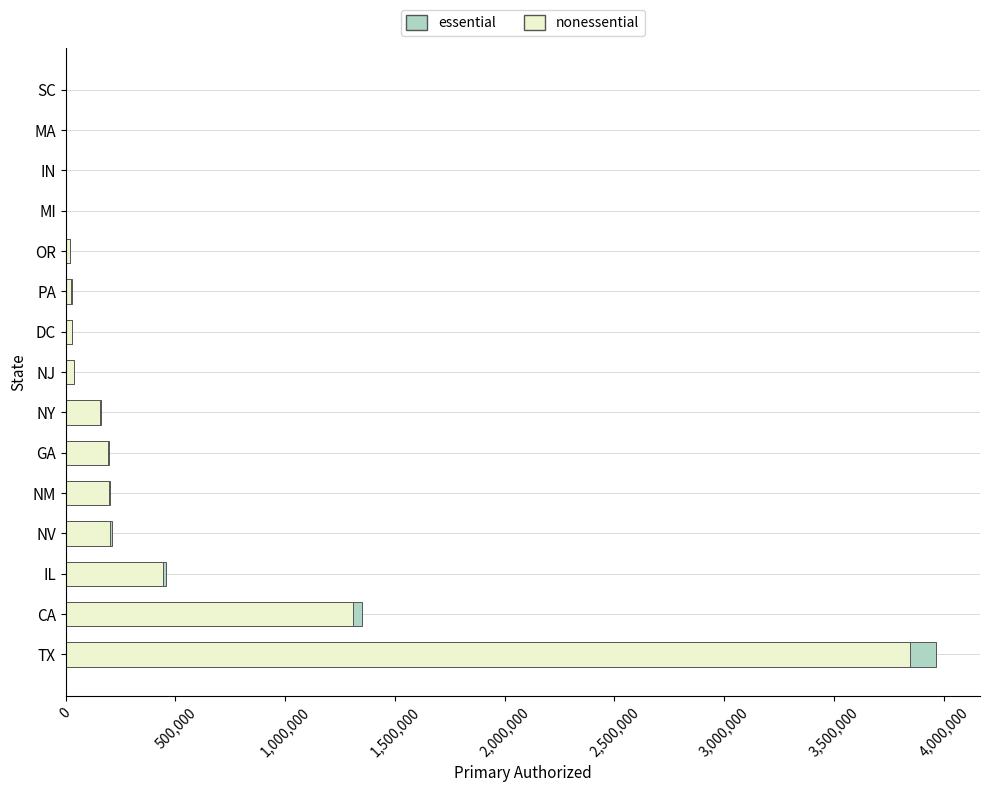

What is the highest value of the nonessential series?

3848628.7